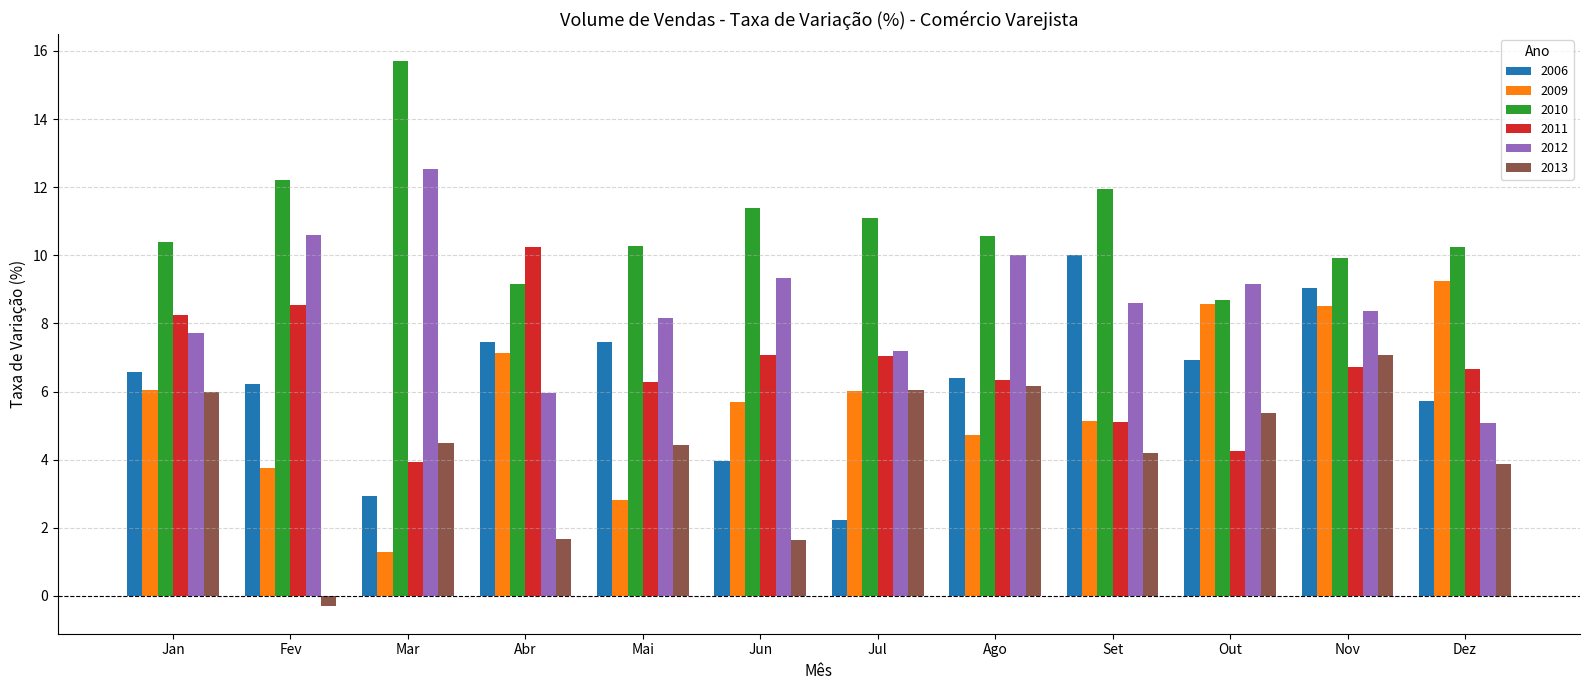

What is the difference between the maximum and minimum values in the 2009 series?

8.0